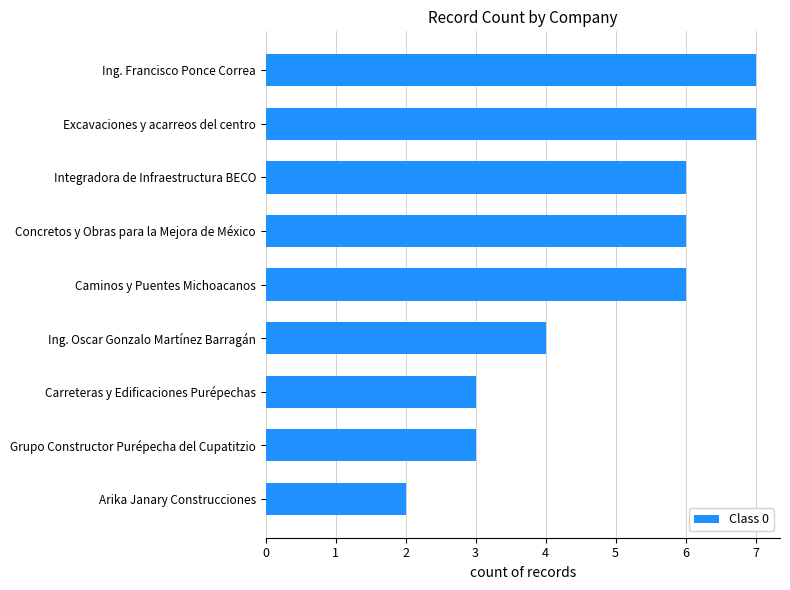

The value at Caminos y Puentes Michoacanos is 10. True or false?

False